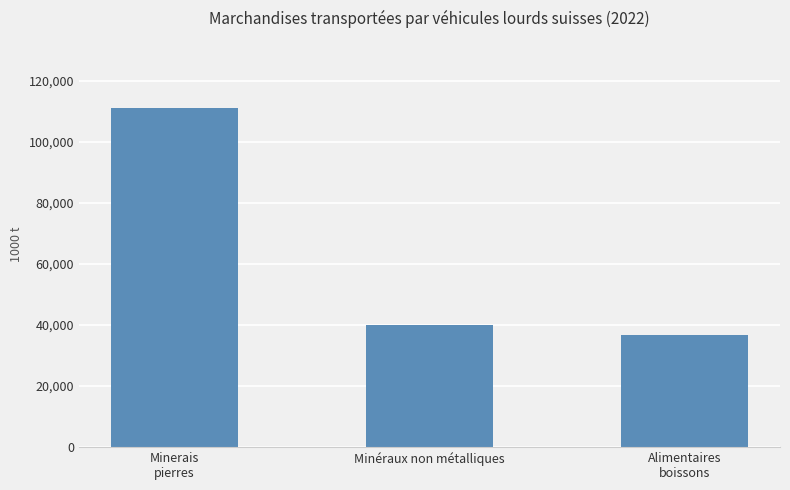

Which category has the lowest value across all series?

Alimentaires
boissons